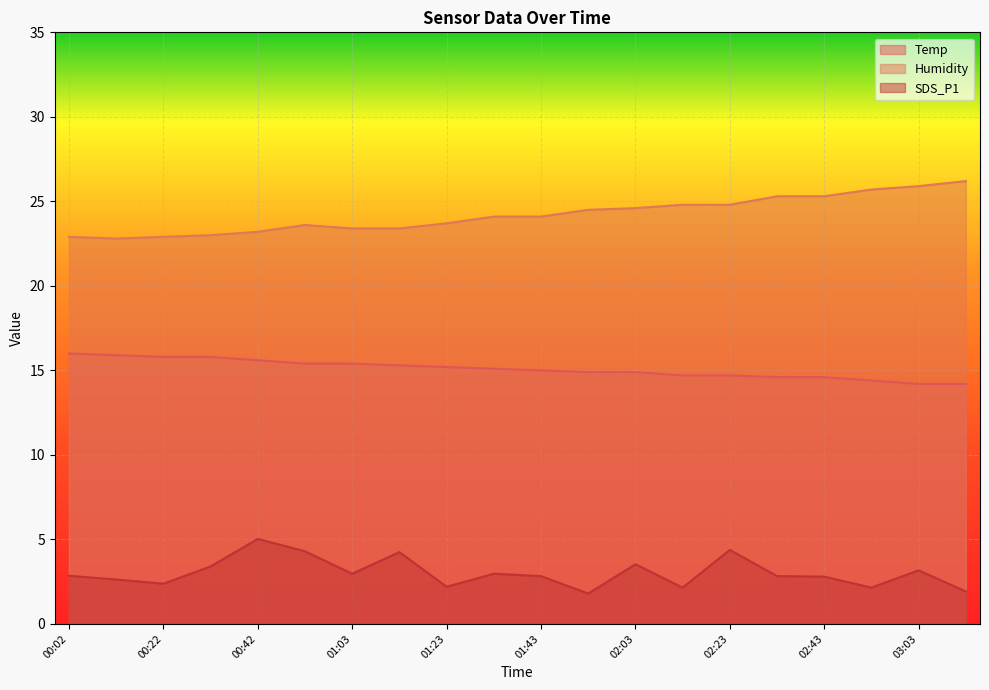

True or false: Humidity has more than 1 points higher than both neighbors.

False